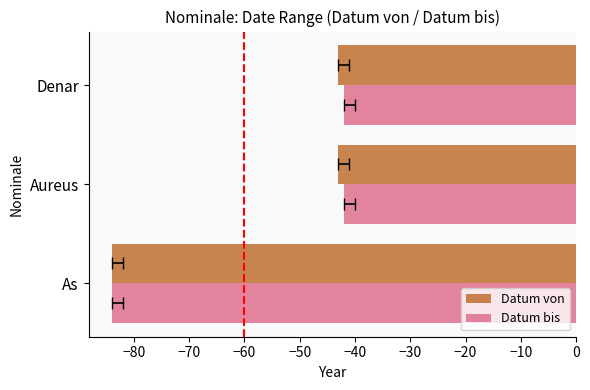

True or false: Datum bis has a value of -19 at Aureus.

False